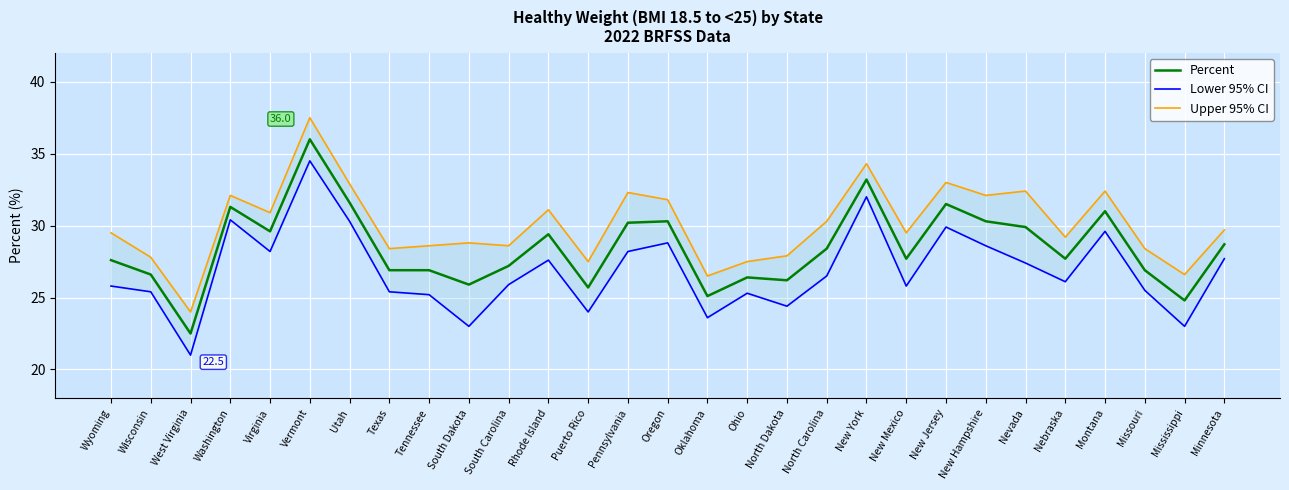

Where is the first local maximum for Upper 95% CI?

Washington